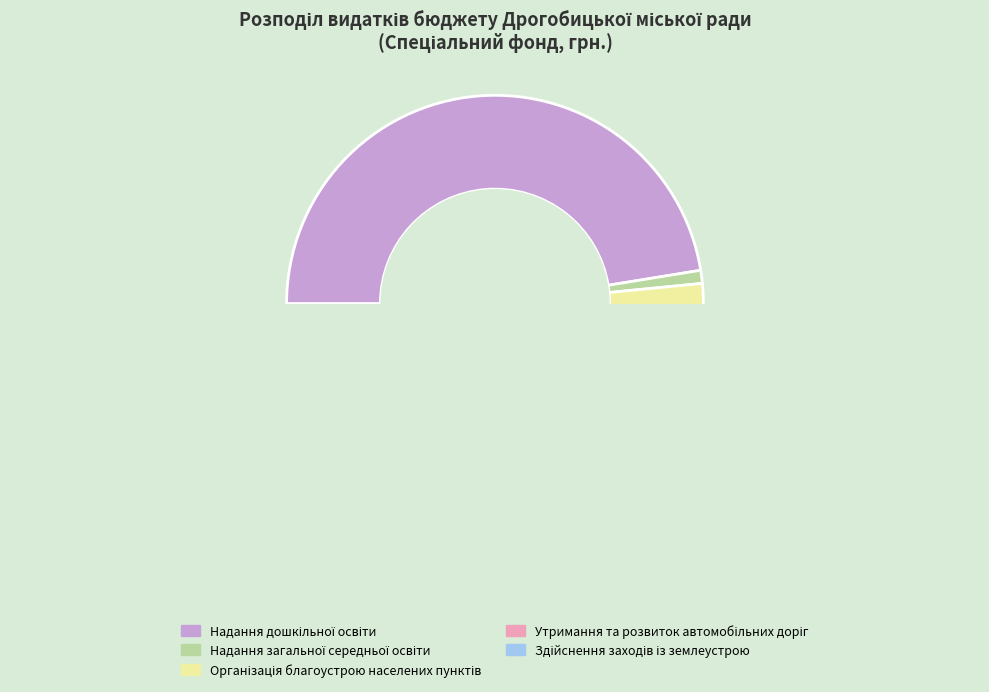

Is Надання загальної середньої освіти the majority of the pie?

No